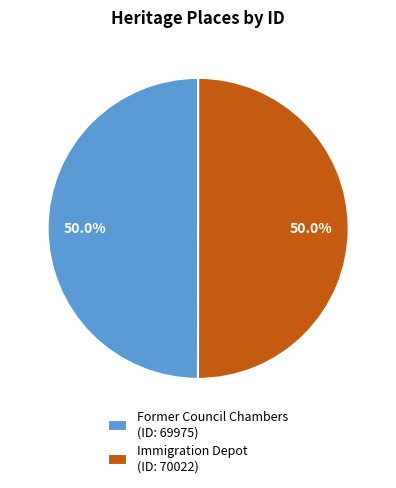

What percentage is the Immigration Depot slice, to the nearest percent?

50%